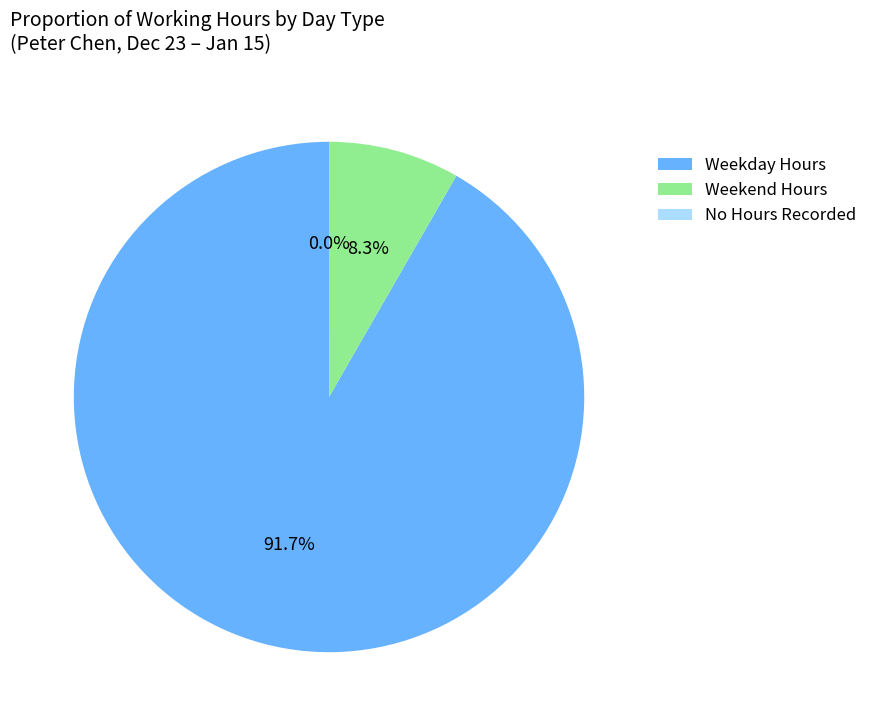

Is there a majority slice in this chart?

Yes